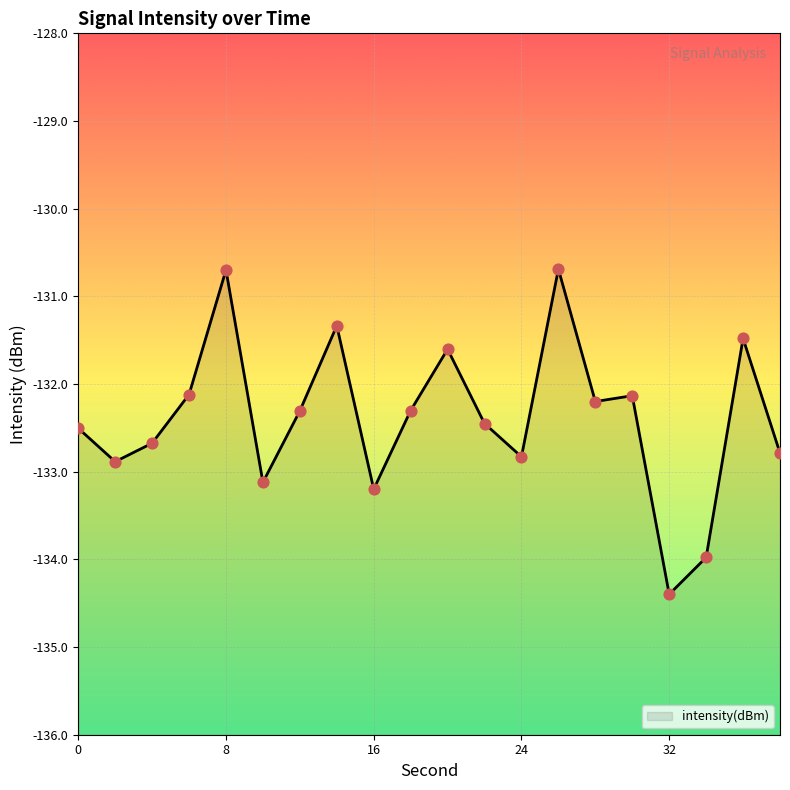

Which has a higher value, 28 or 24?

28